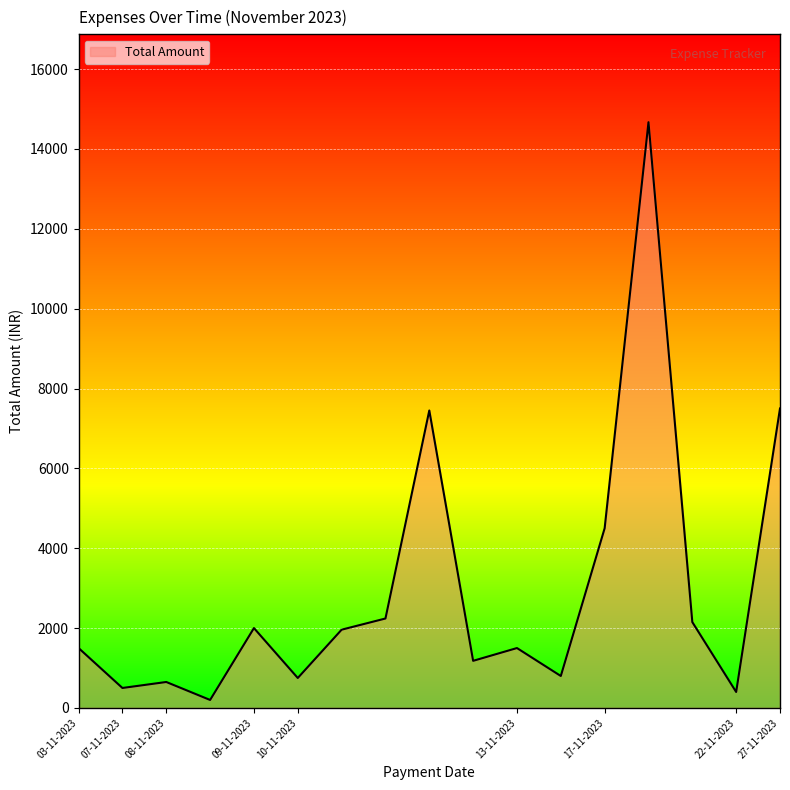

What is the difference between the maximum and minimum values?

14470